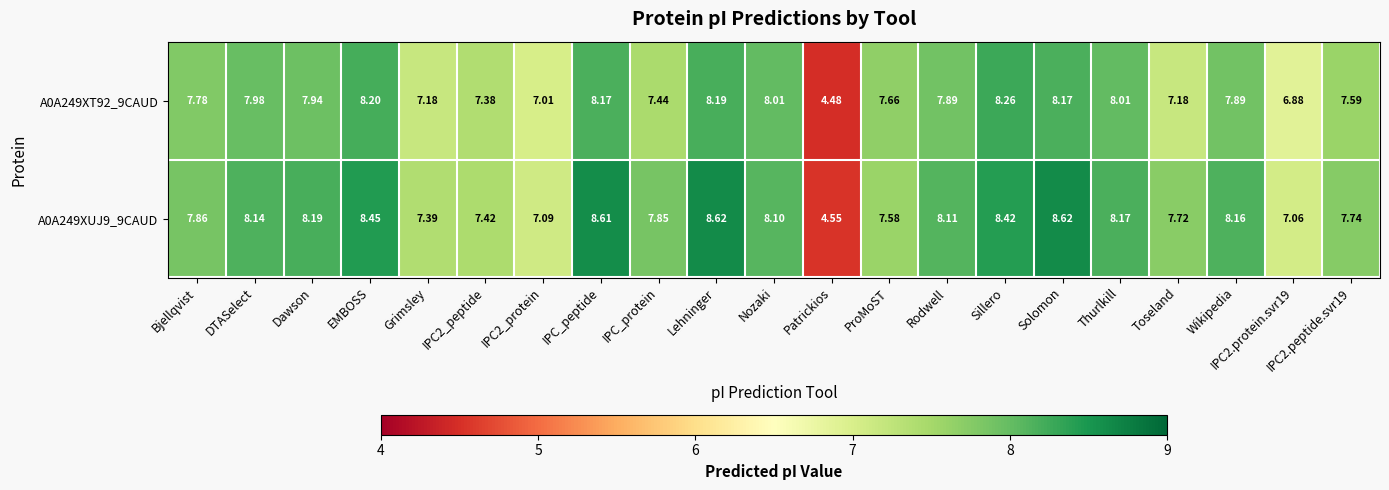

At Wikipedia, list the series in order from largest to smallest.

A0A249XUJ9_9CAUD, A0A249XT92_9CAUD